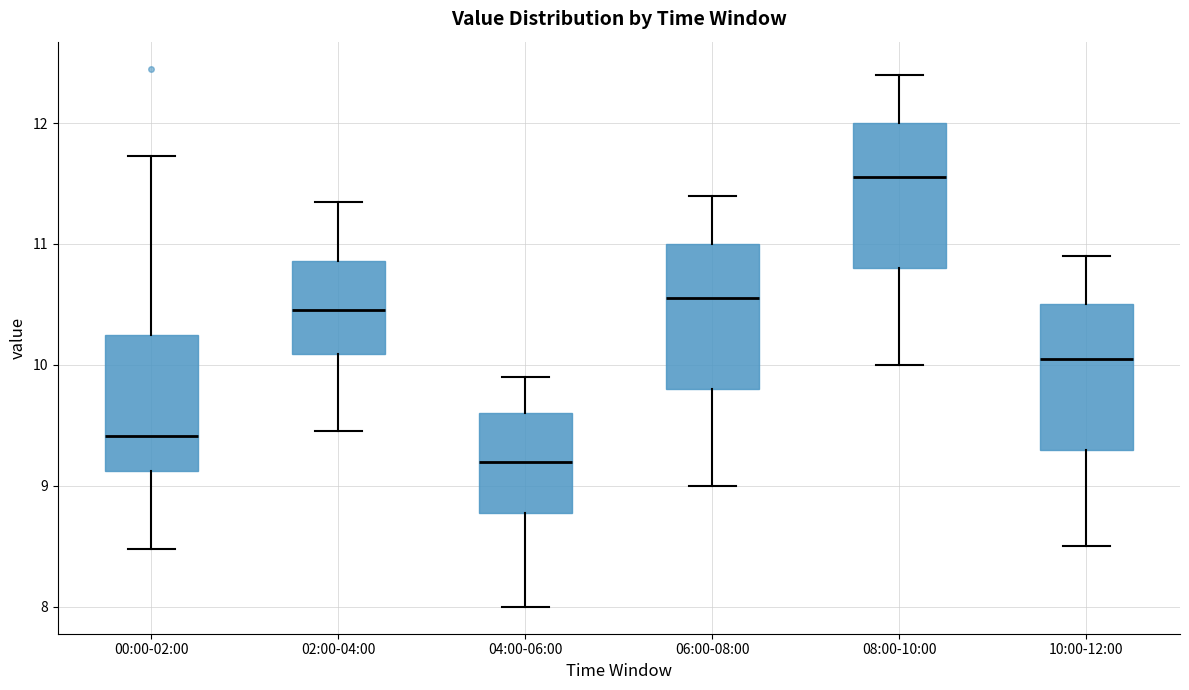

Where is the upper edge of the box for 04:00-06:00 on the y-axis? The values are not printed on the chart, so give them approximately, as read against the axis.

9.6